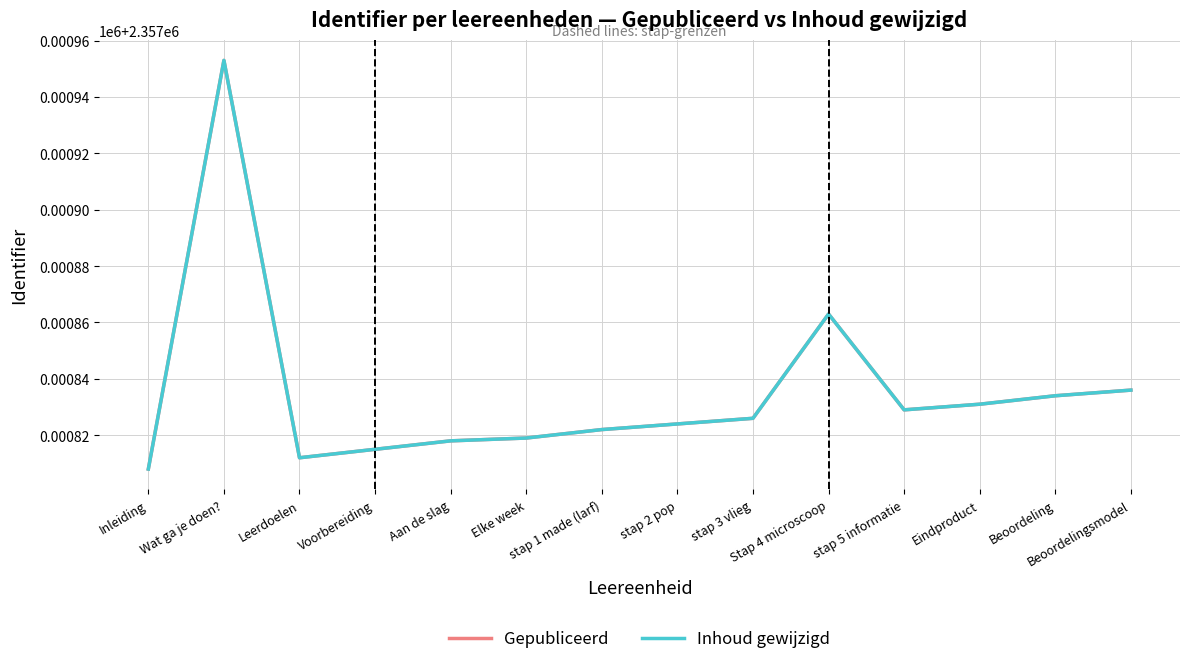

At how many categories does at least one series exceed 2357846?

2